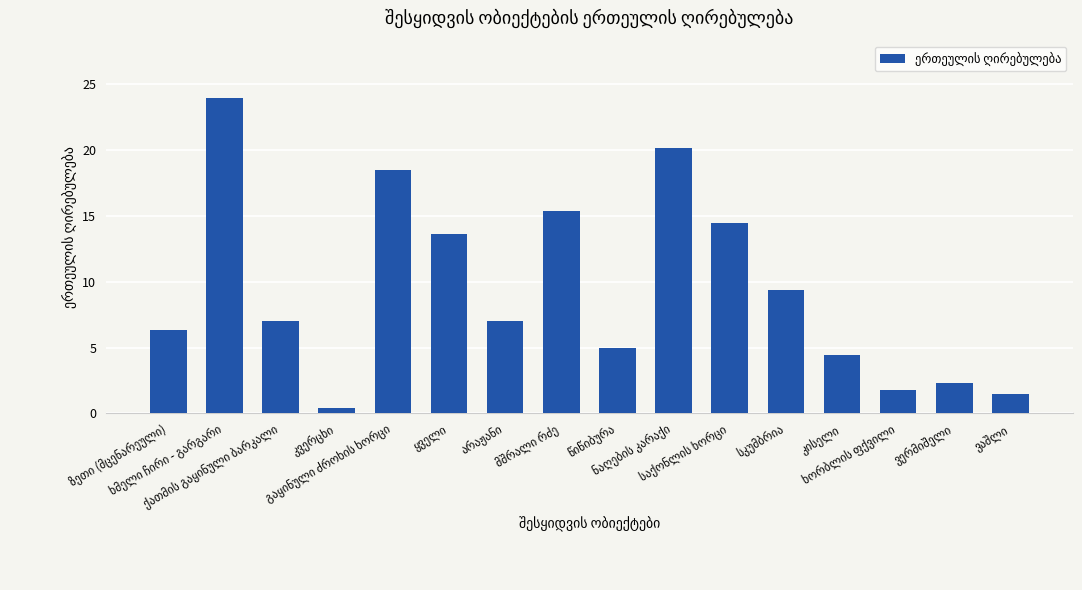

What is the value of the 1st bar from the left?

6.3